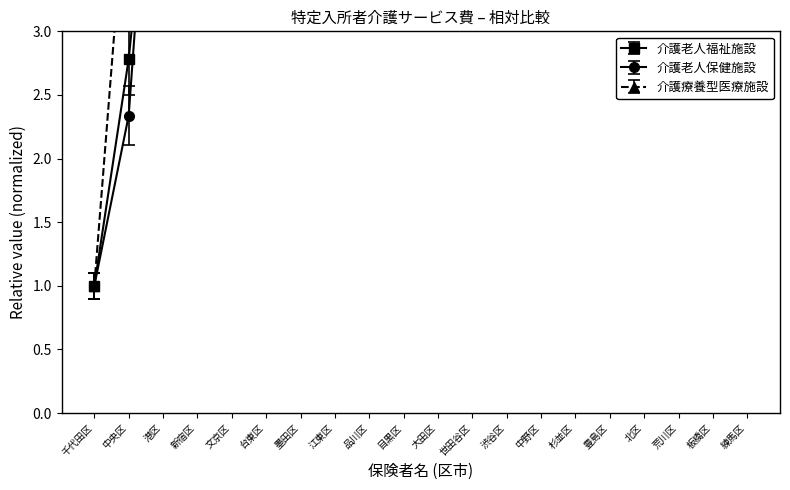

True or false: 介護療養型医療施設(食費合計) has a value of 36.8 at 練馬区.

True